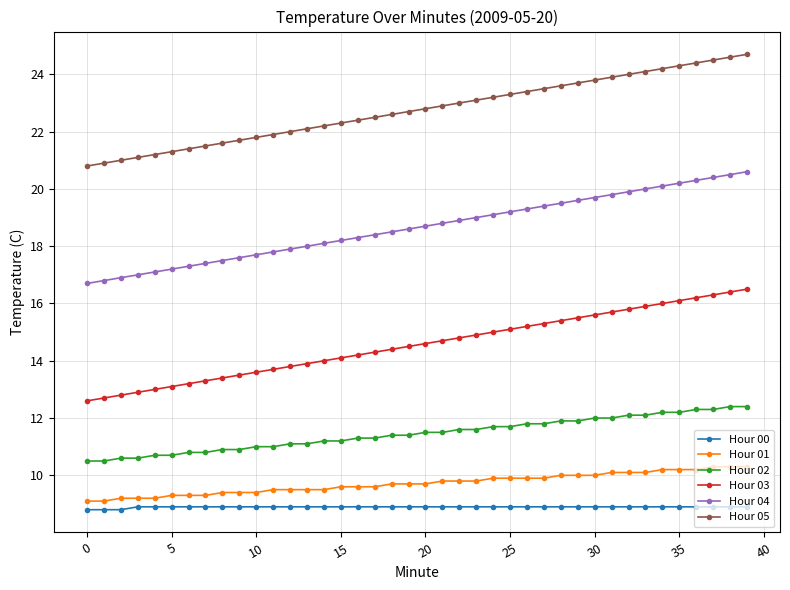

Which series has the largest total across all categories?

Hour 05